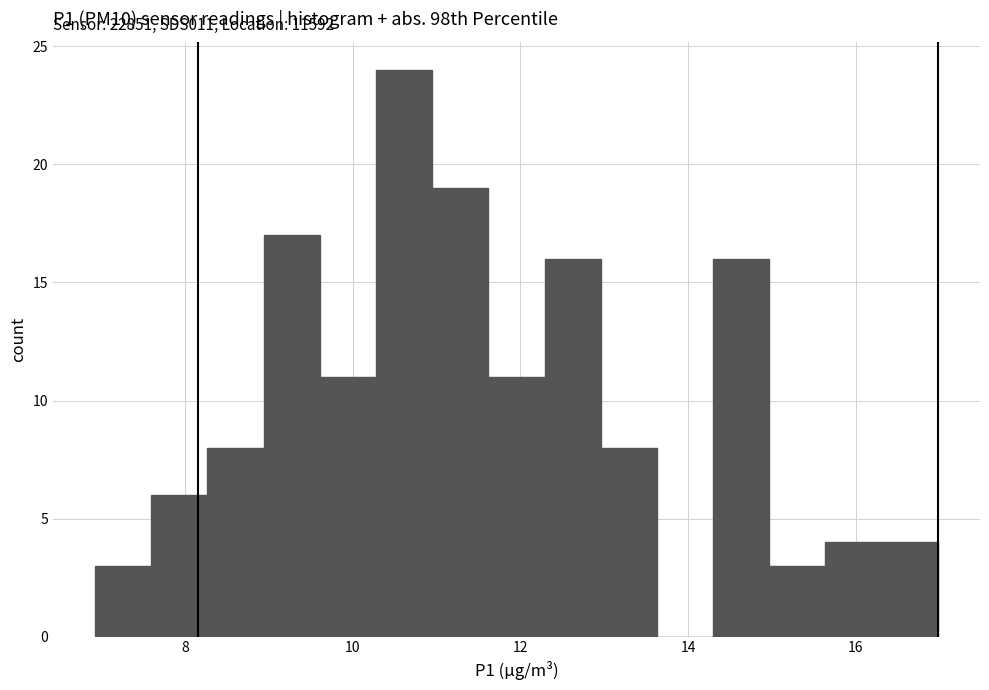

Around what value on the x-axis is the tallest bar? Give the approximate position of its centre, as read against the axis.

10.6